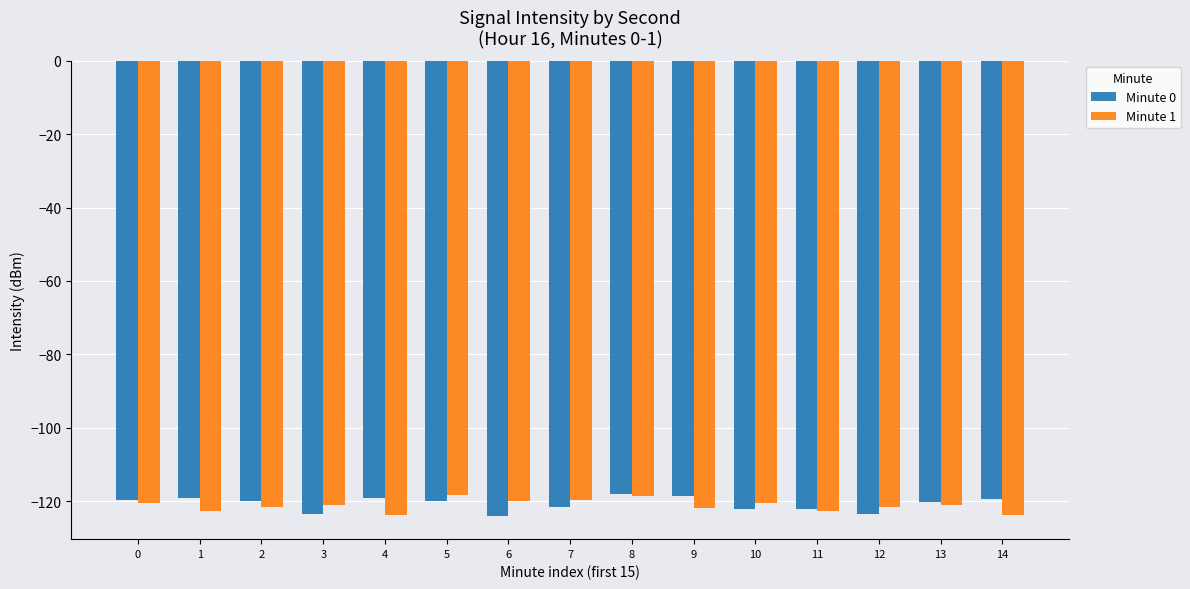

Does the chart contain stacked bars?

No